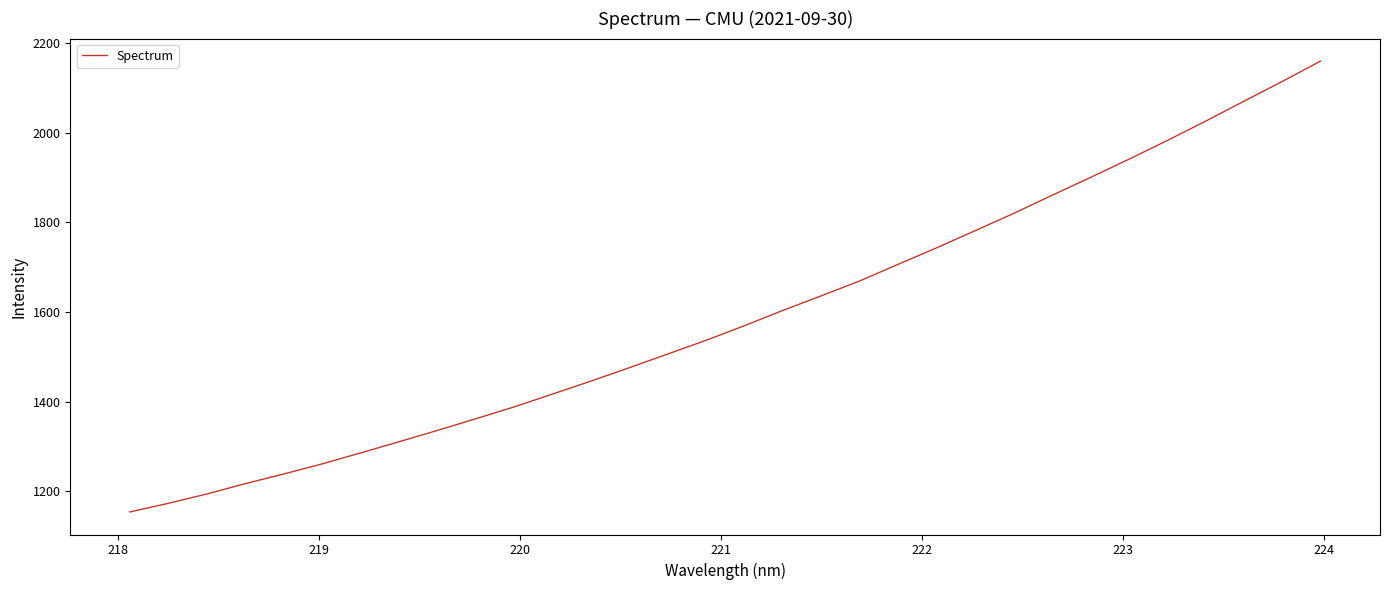

What is the smallest value displayed?

1153.5